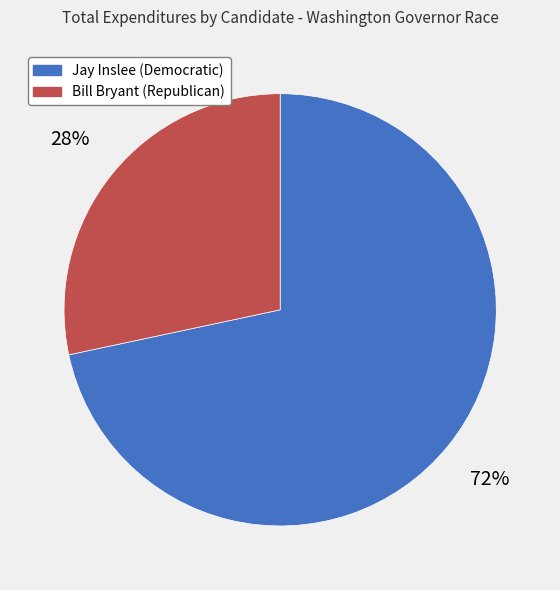

Is the sum of Jay Inslee (Democratic) and Bill Bryant (Republican) greater than half?

Yes